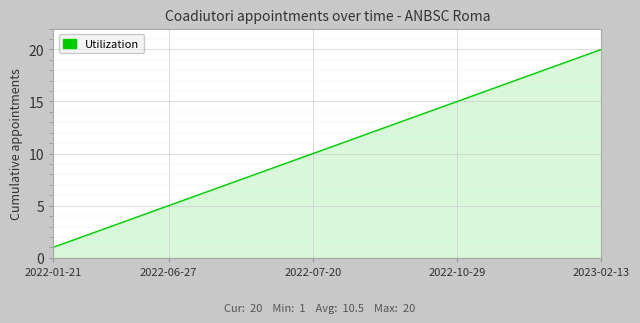

What is the maximum value shown in the chart?

20